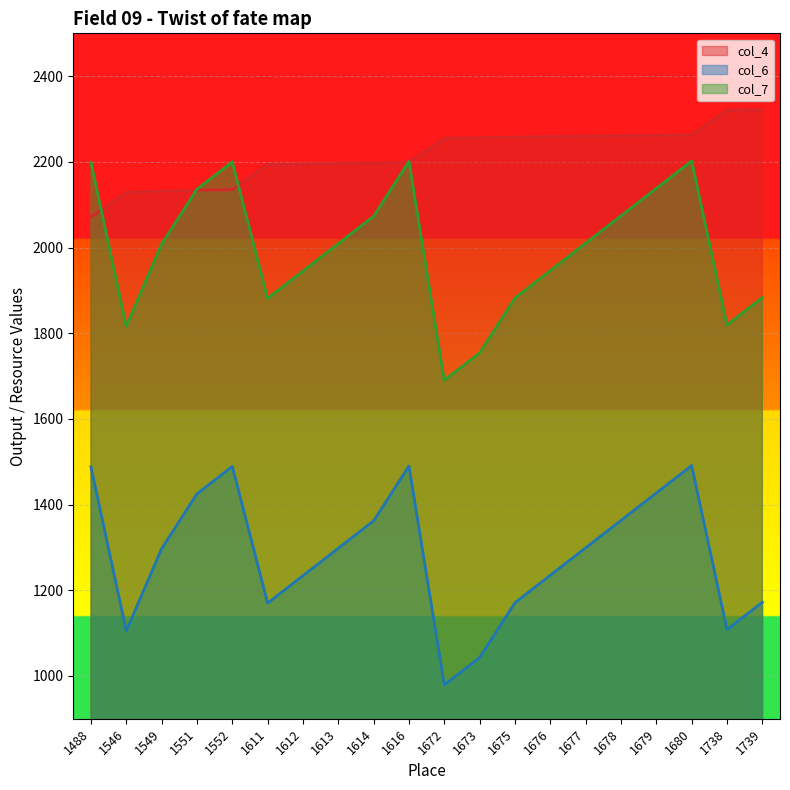

Between 1612 and 1552, which is larger?

1612